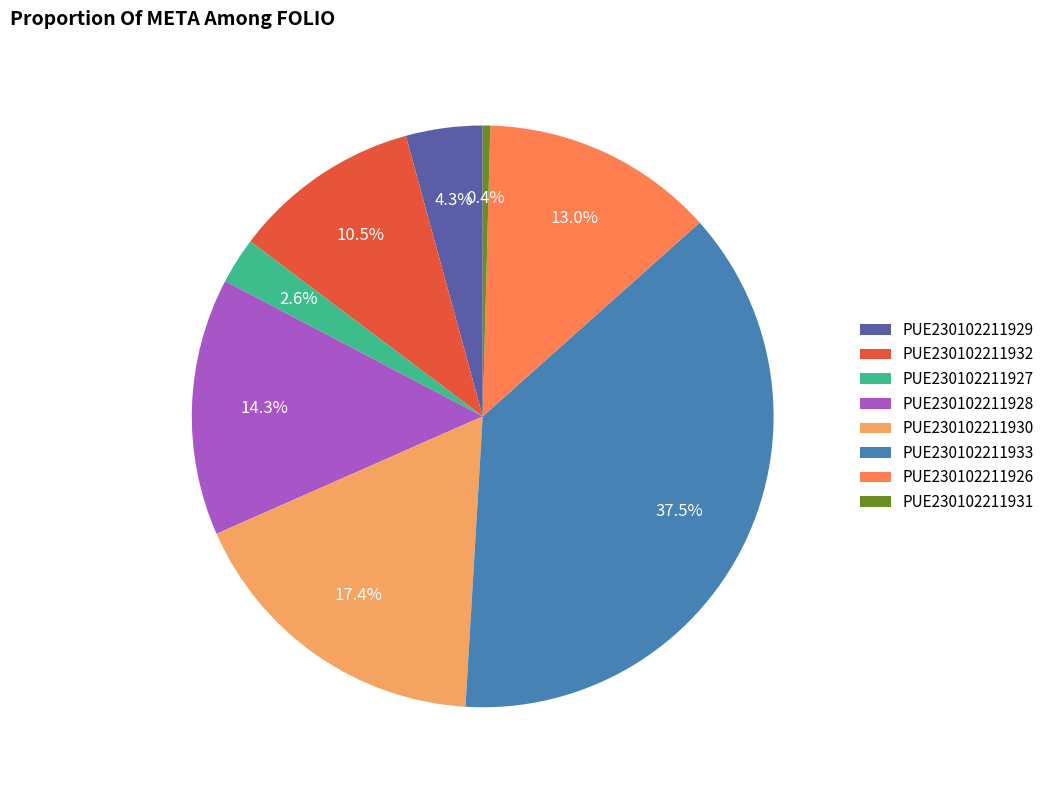

Does PUE230102211929 account for over 50% of the chart?

No